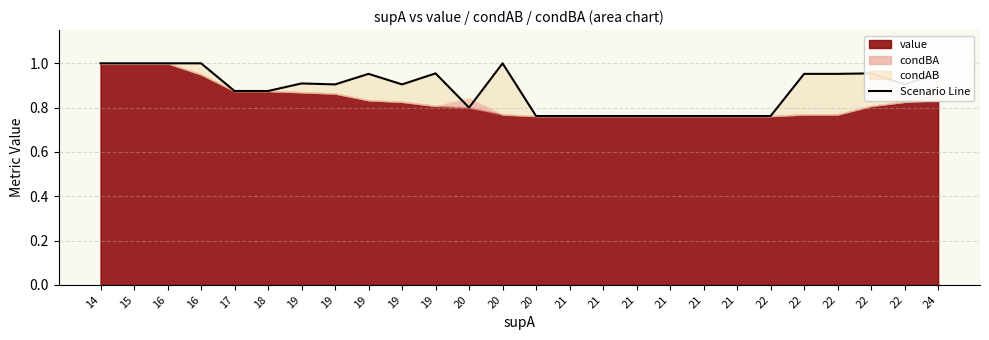

How many lines are shown in the chart?

1